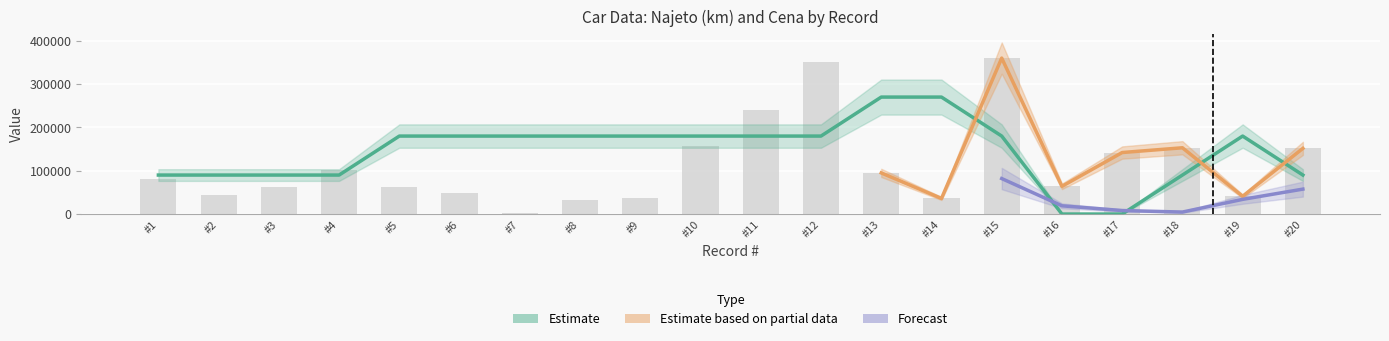

Reading left to right, list all the values displayed in this chart.

Cena: 80300	45000	63000	102500	63000	48000	3000	32000	37000	158000	241000	350000	95000	36000	360000	64000	142000	153000	41000	151600
Rok výroby: 90000	90000	90000	90000	180000	180000	180000	180000	180000	180000	180000	180000	270000	270000	180000	0	0	90000	180000	90000